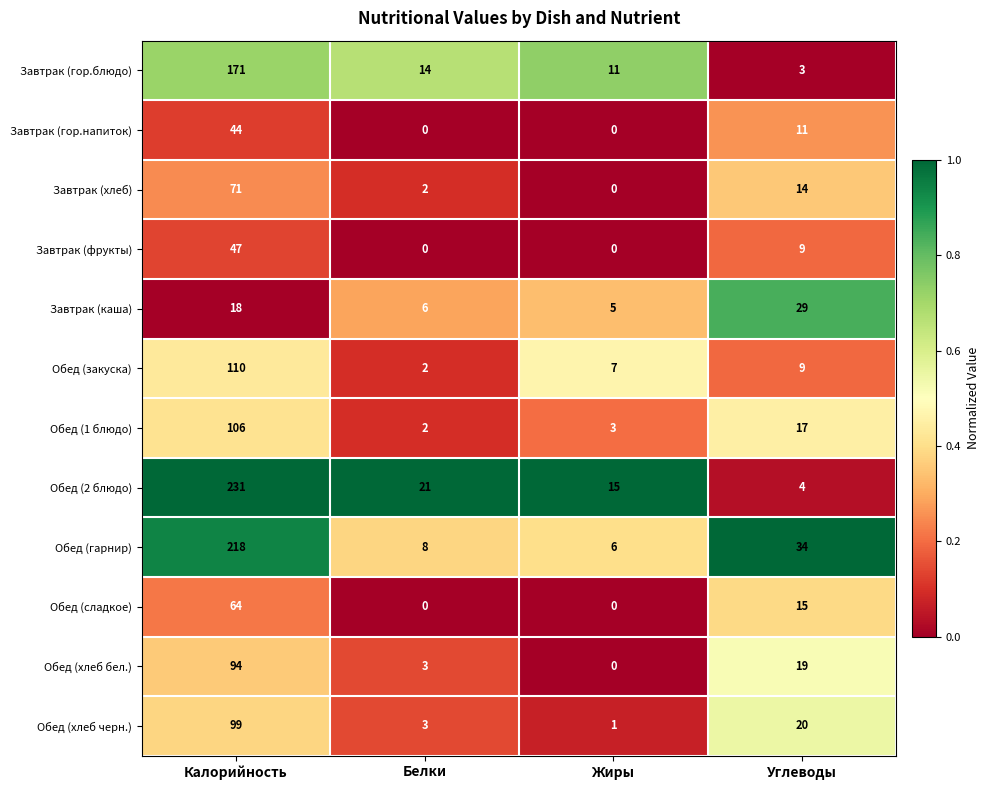

At which label does Обед (2 блюдо) first exceed 21?

Калорийность